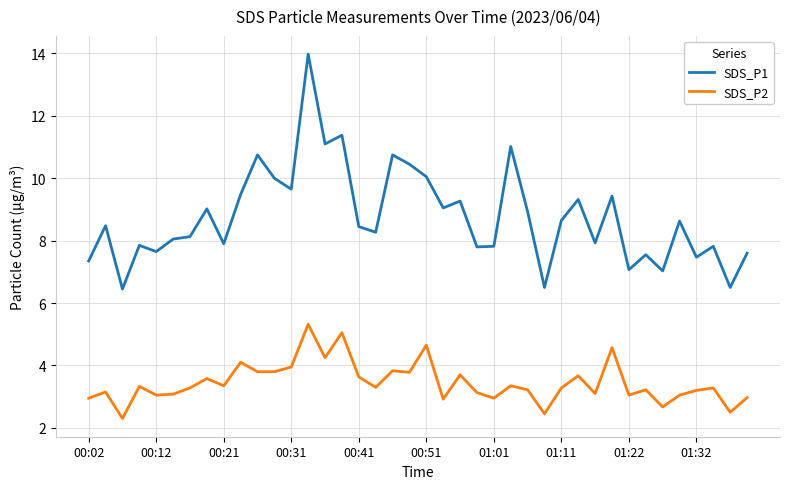

Does the chart display data point markers on the line(s)?

No